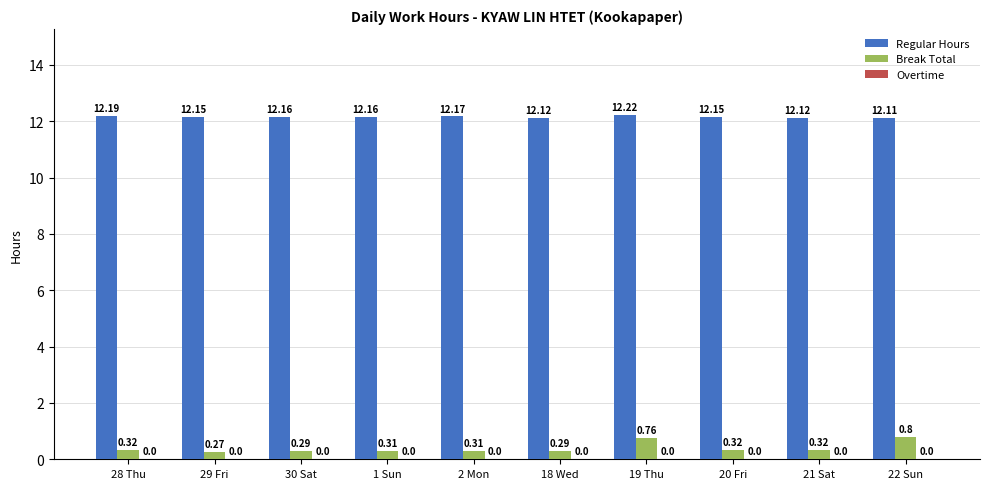

Are the bars horizontal?

No